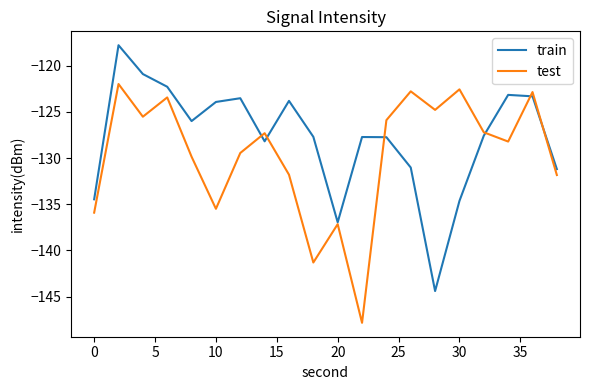

Which series has the largest total across all categories?

train